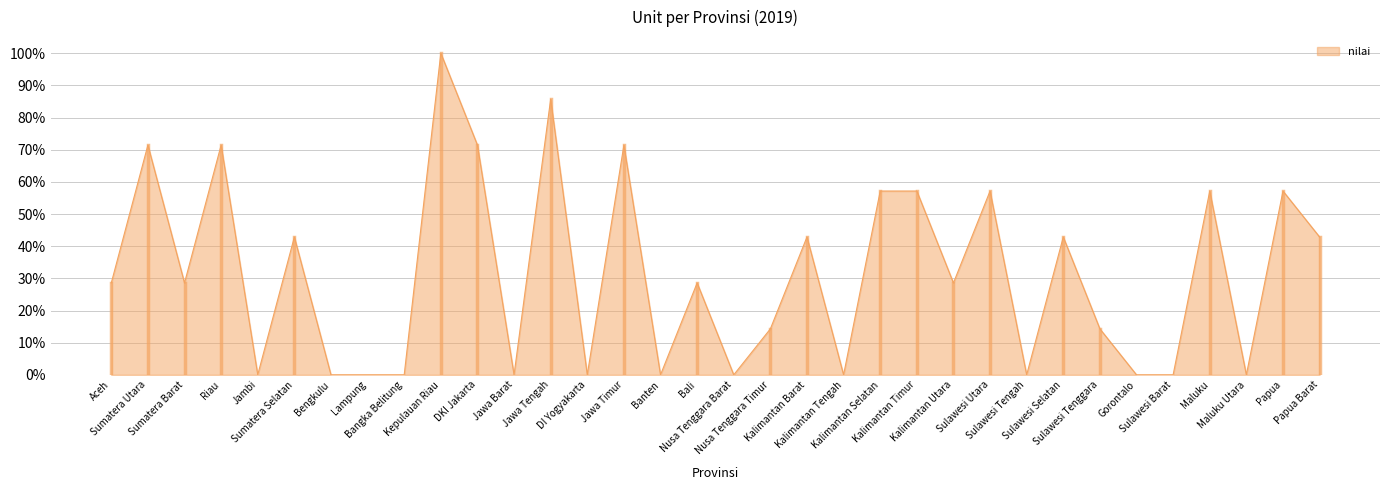

True or false: the data shows 0.1 at Kalimantan Timur.

False